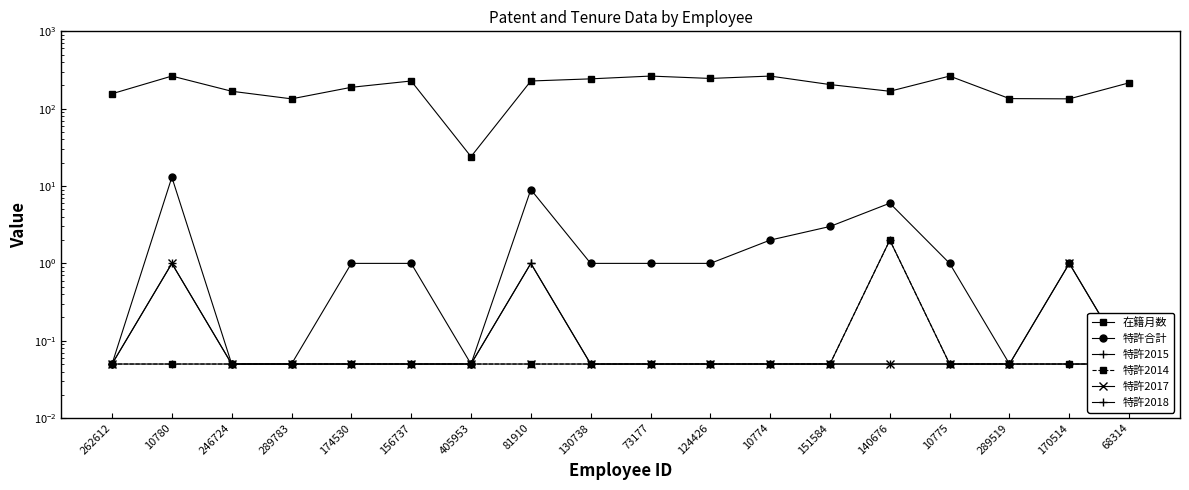

What is the difference between the maximum and second lowest values in the 特許2015 series?

1.9